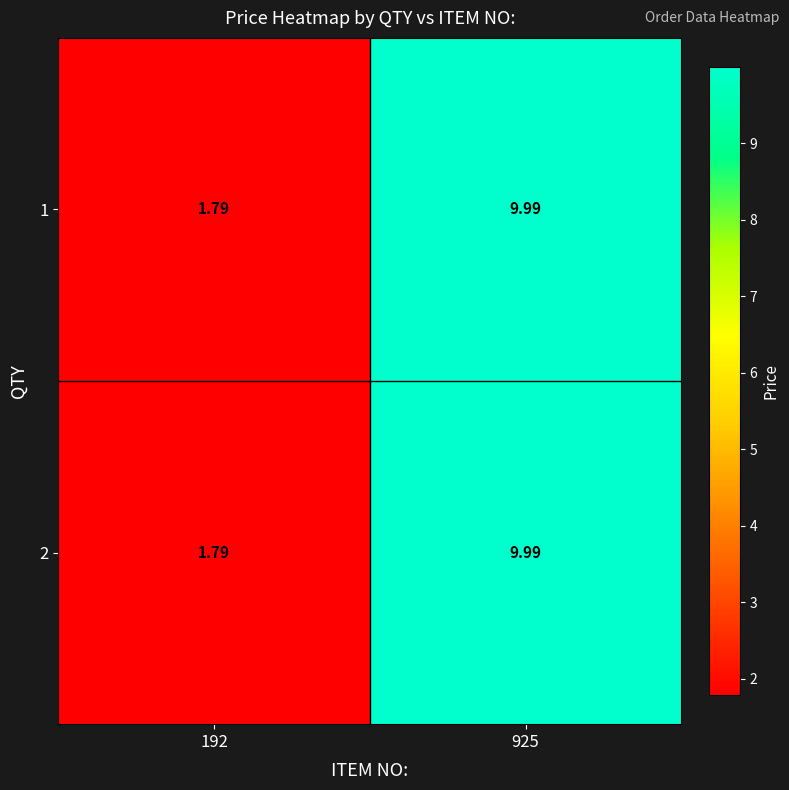

Is the value of 2 at 925 greater than the value of 1 at 192?

Yes